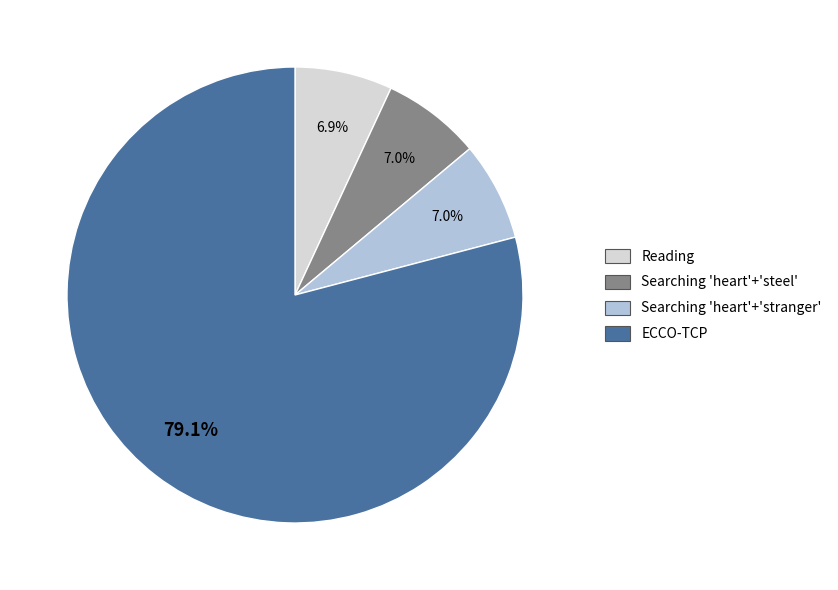

Is there a majority slice in this chart?

Yes